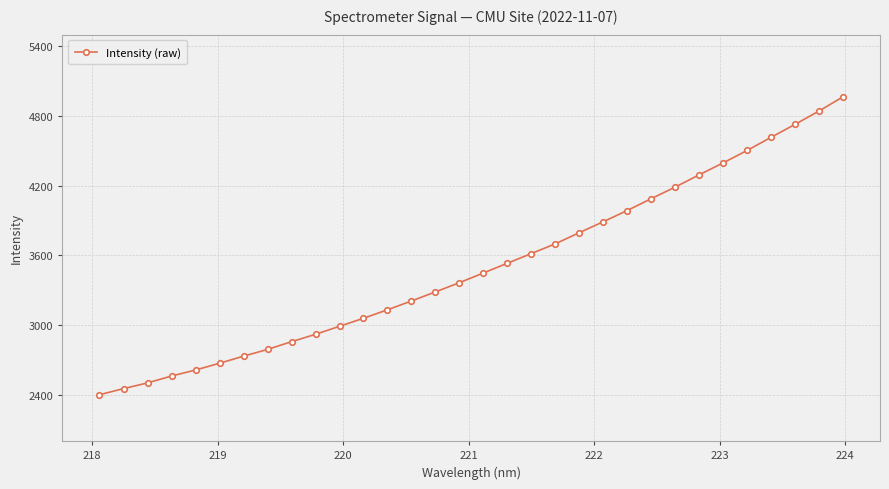

What is the maximum value shown in the chart?

4963.8